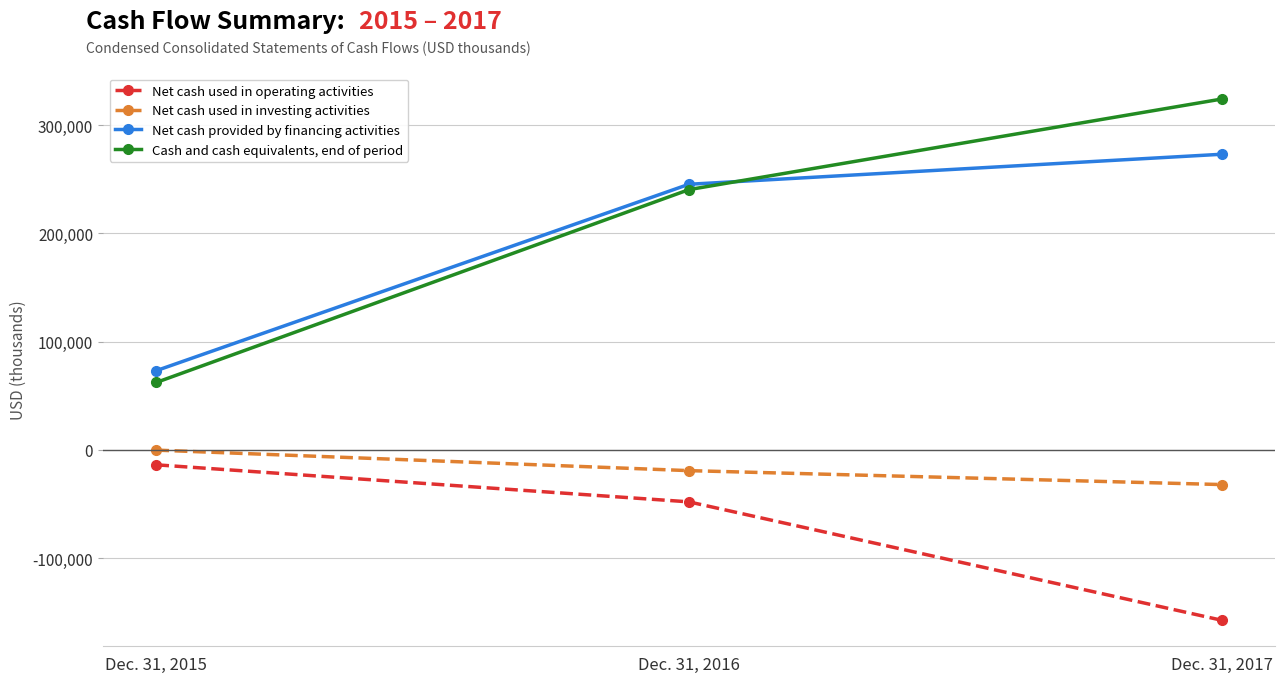

At which category does the chart reach its peak across all series?

Dec. 31, 2017